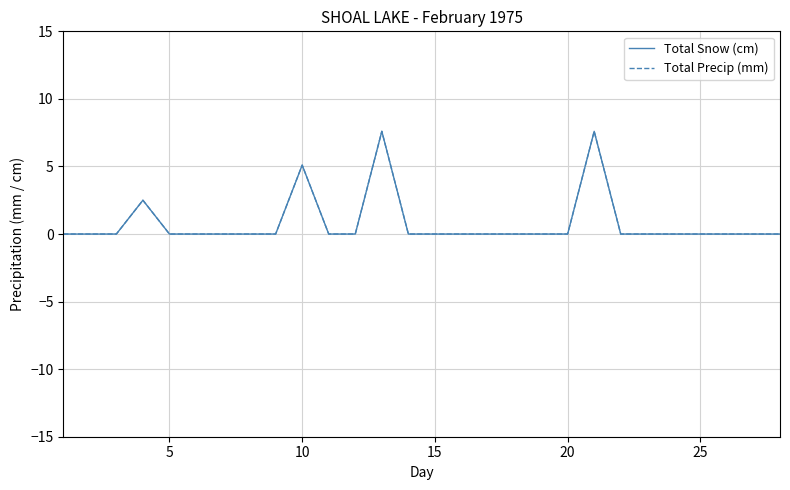

Does the chart have visible grid lines?

Yes